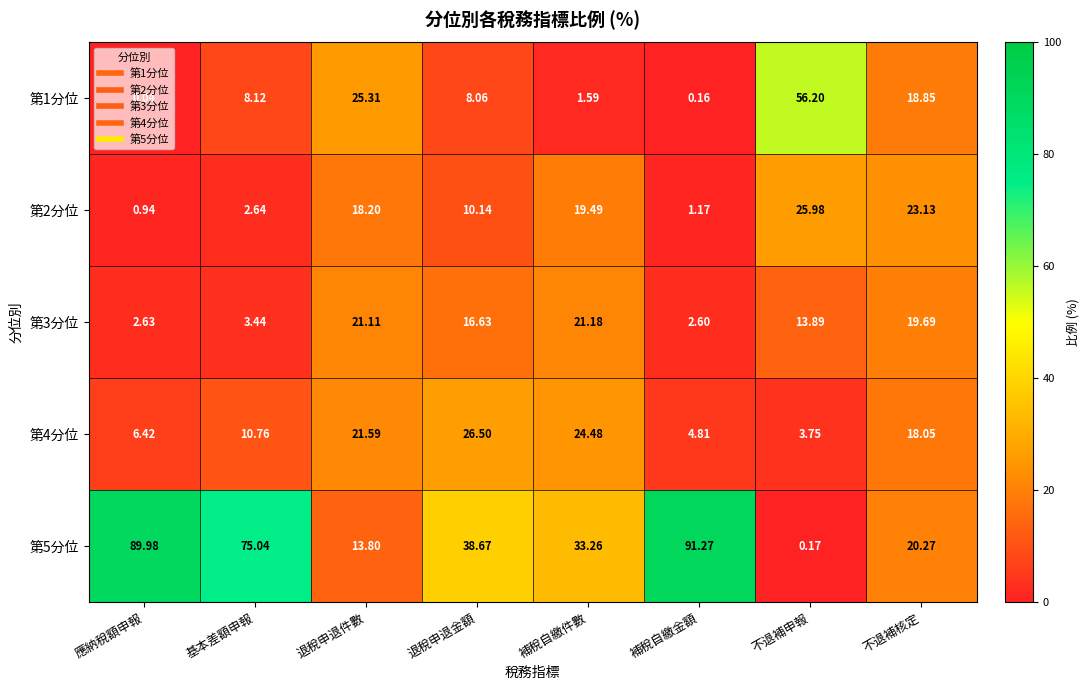

How many categories are shown in the chart?

8